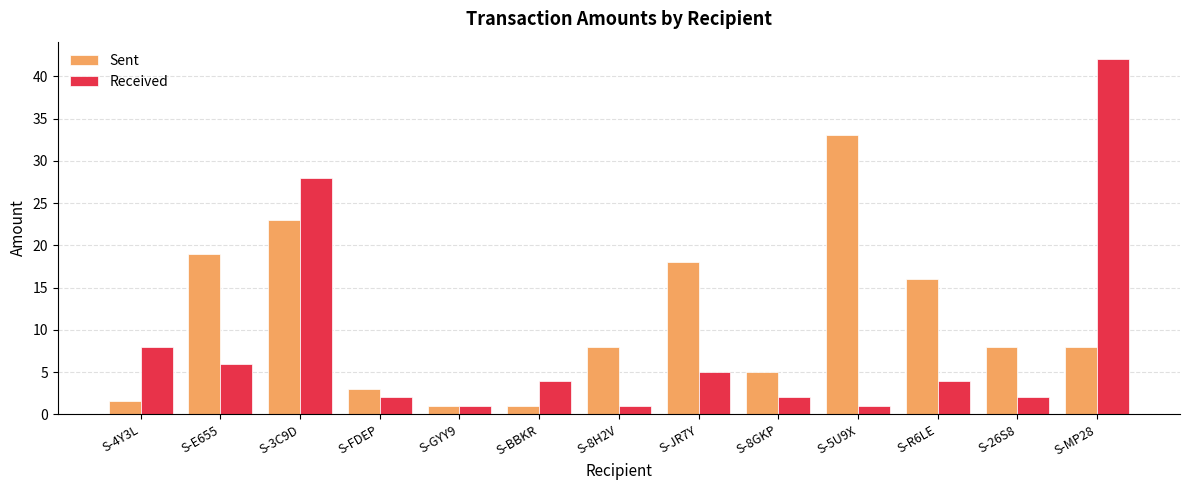

What is the average value of the Sent series?

11.1